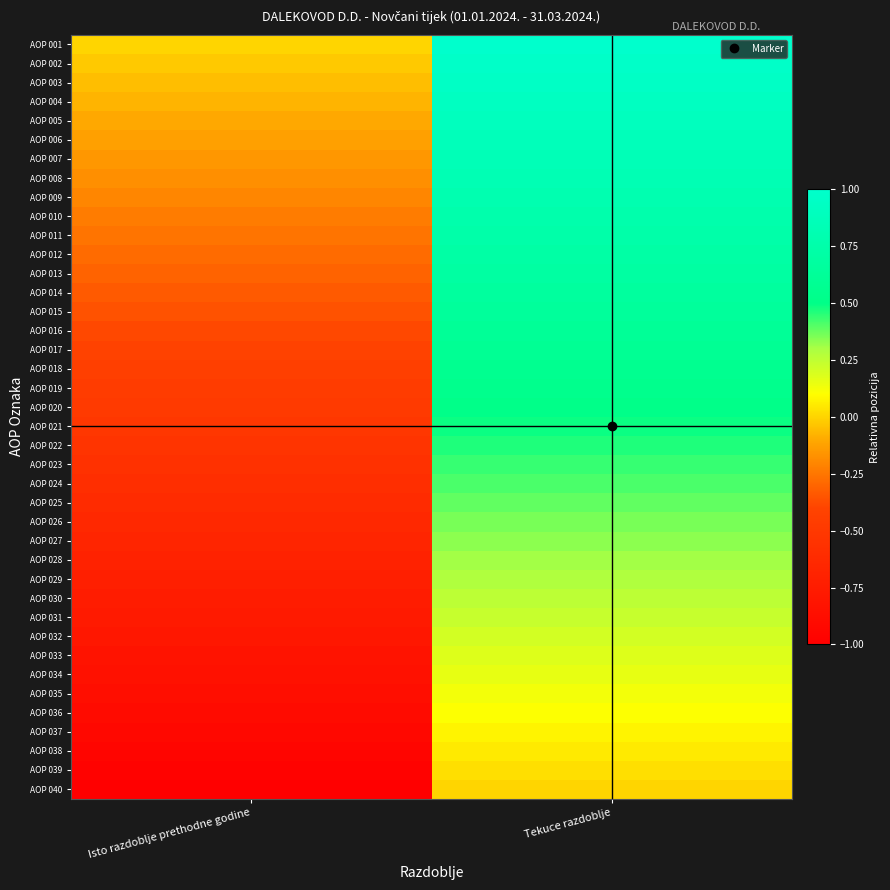

What is the spread (max minus min) of values at Isto razdoblje prethodne godine?

1.0